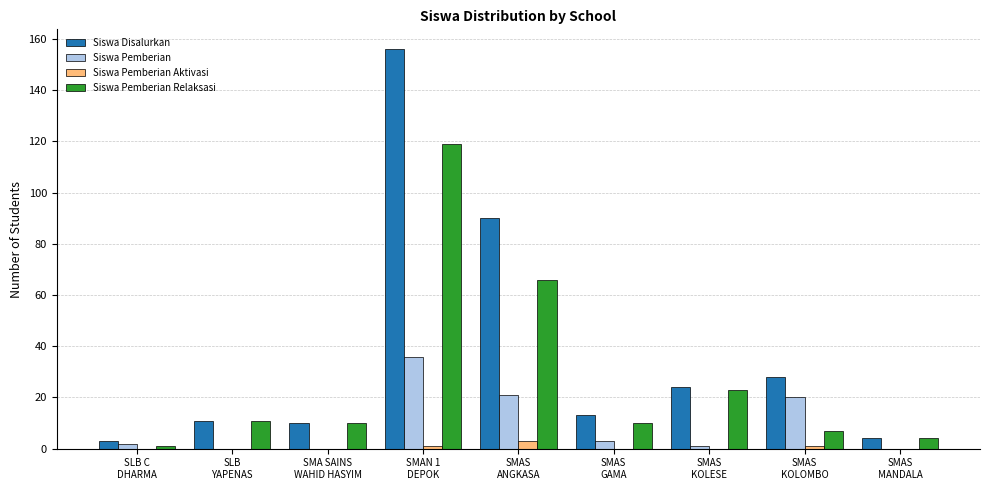

What value does the Siswa Pemberian Relaksasi series have at SMAS
KOLOMBO, to the nearest 10?

10